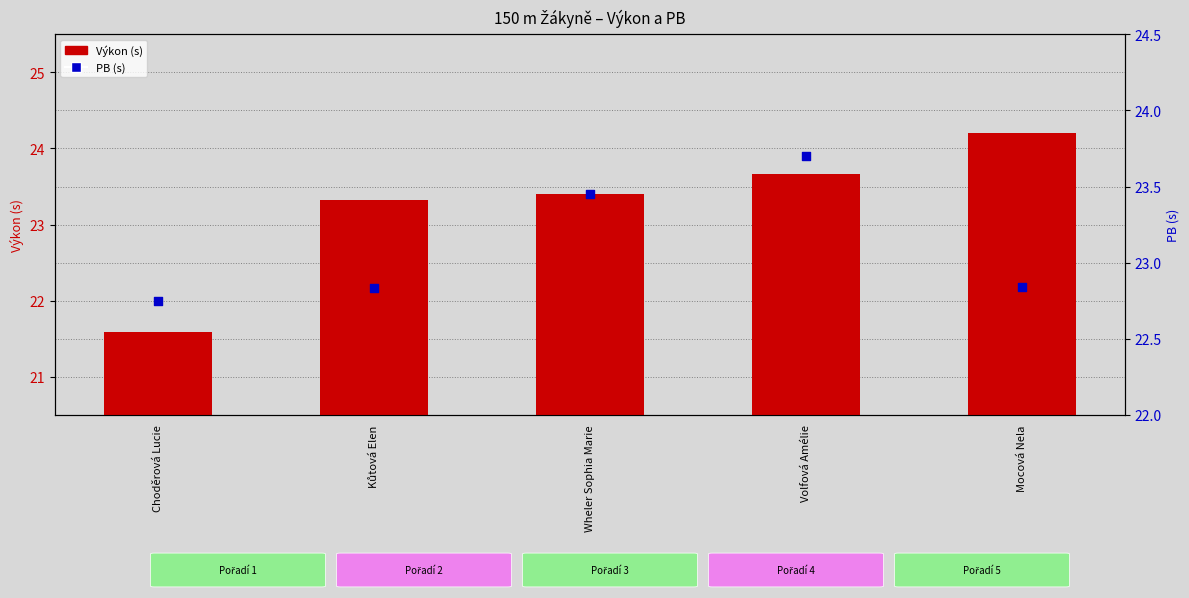

Which series contains the lowest Y value?

Výkon (s)